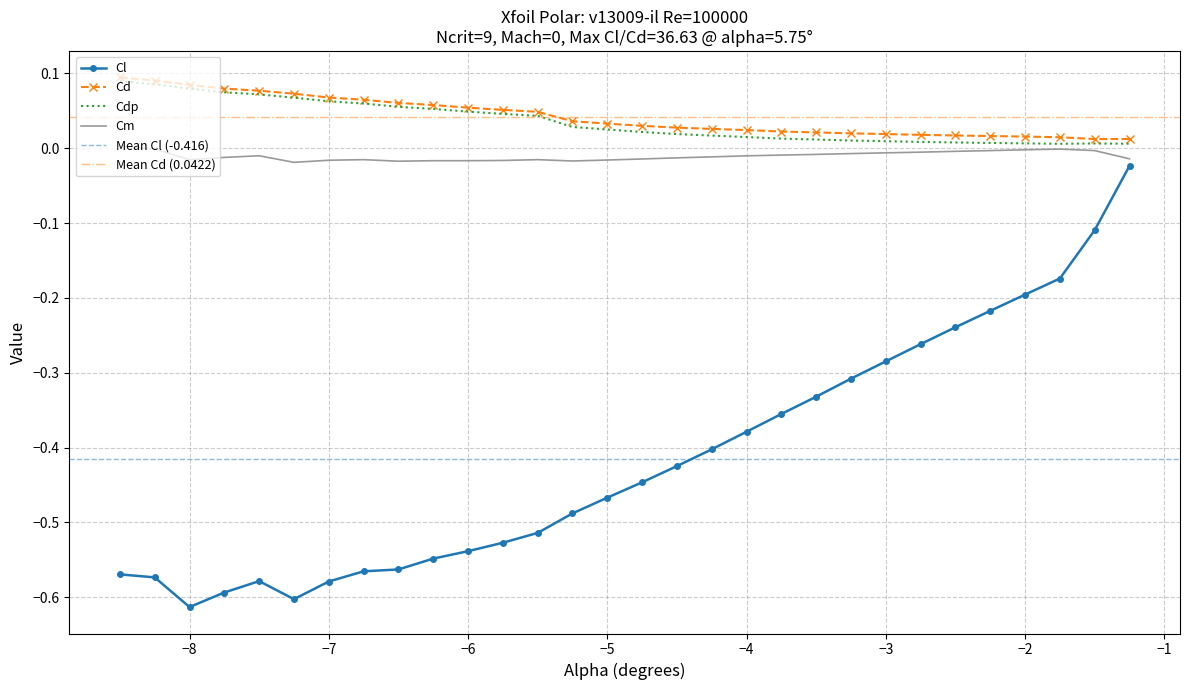

The Cd series shows 0.0 at −6. True or false?

False